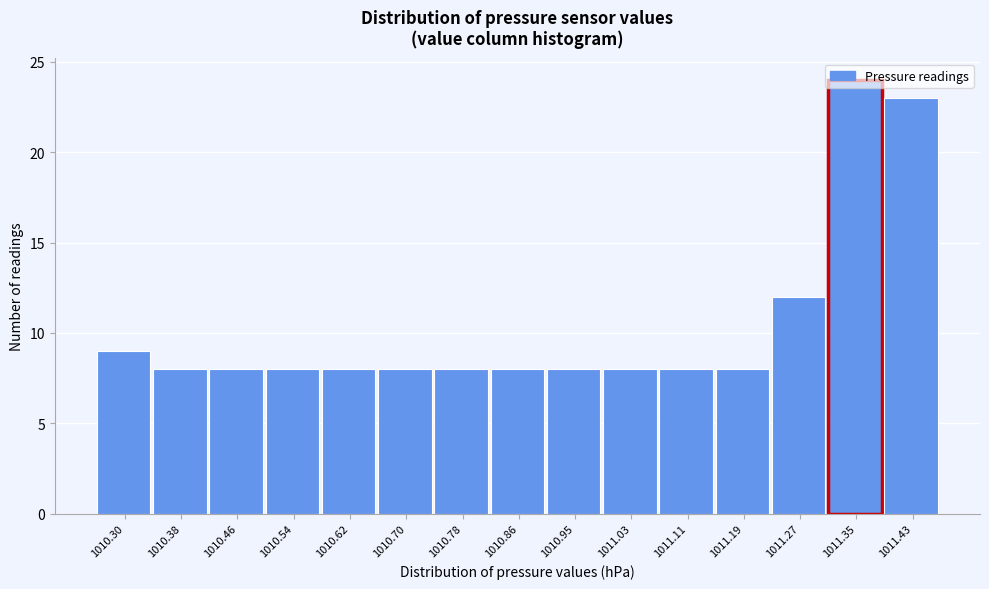

The chart shows a value of 8 at 1010.86. True or false?

True